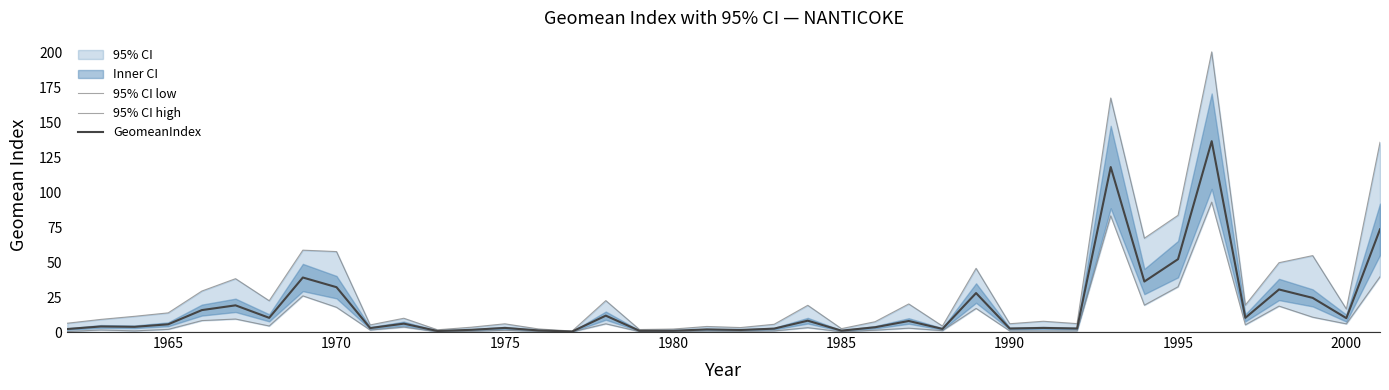

True or false: GeomeanIndex and 95% CI high cross at least once.

False